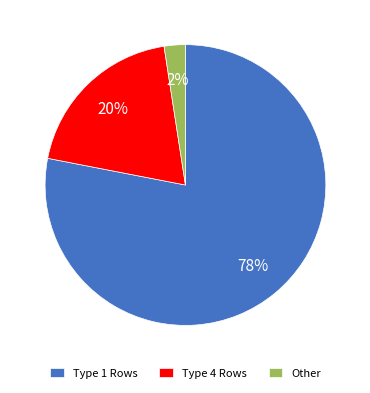

Which slice represents more than half of the pie?

Type 1 Rows